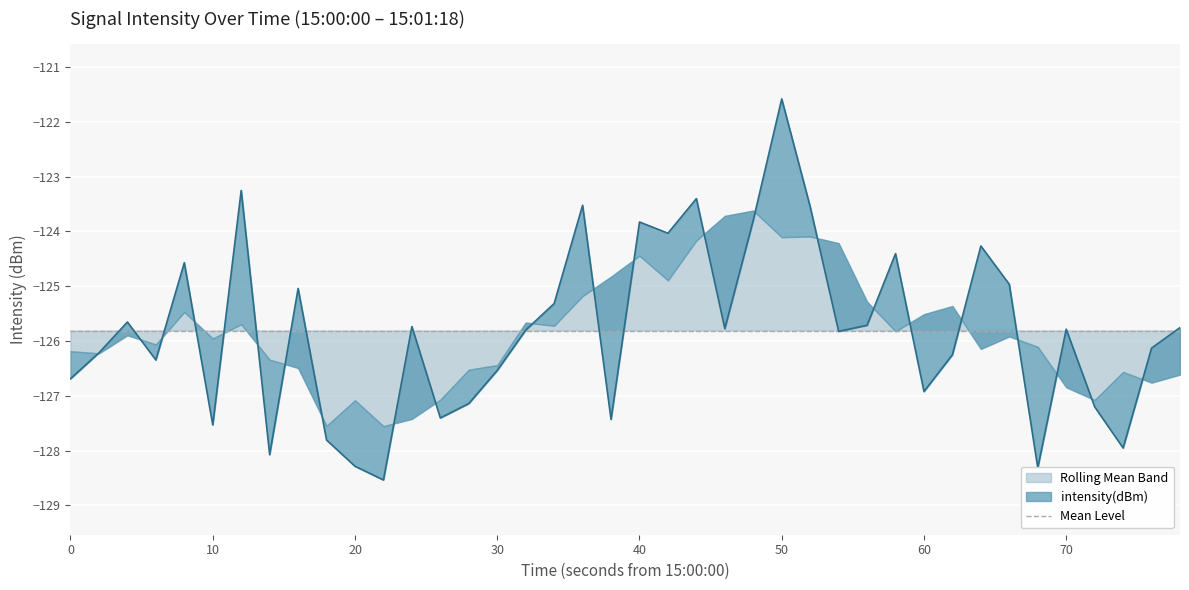

What is the maximum value shown in the chart?

-121.6